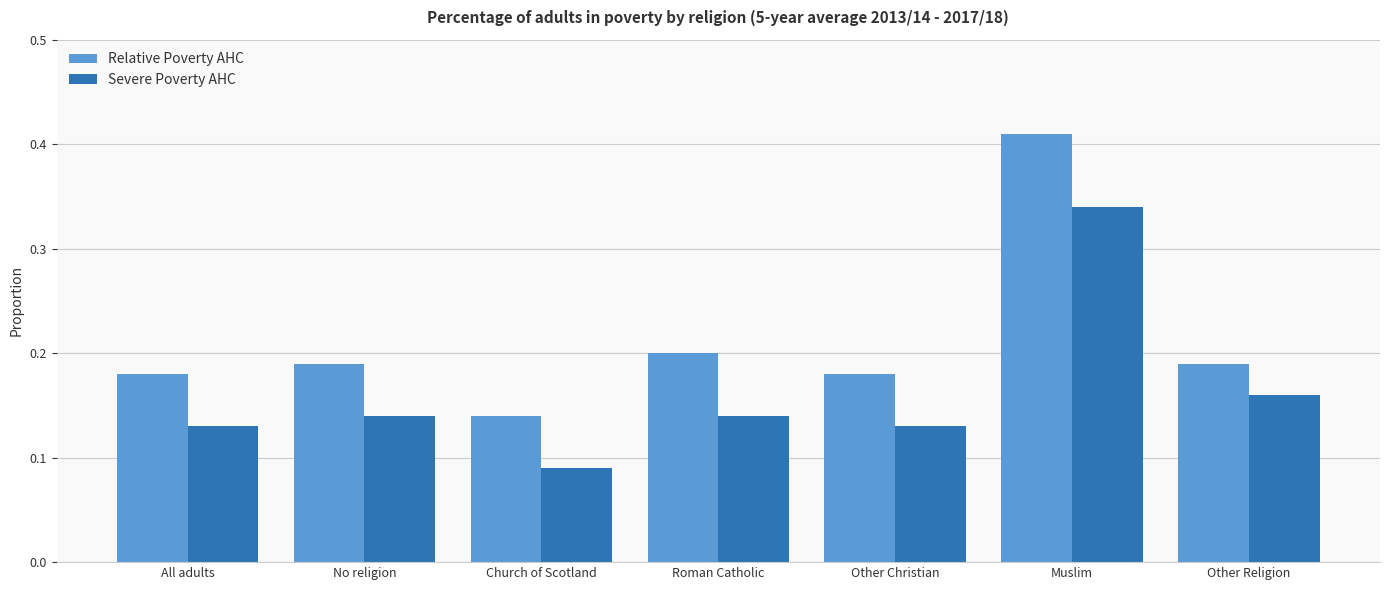

What position from the left is Other Religion?

7